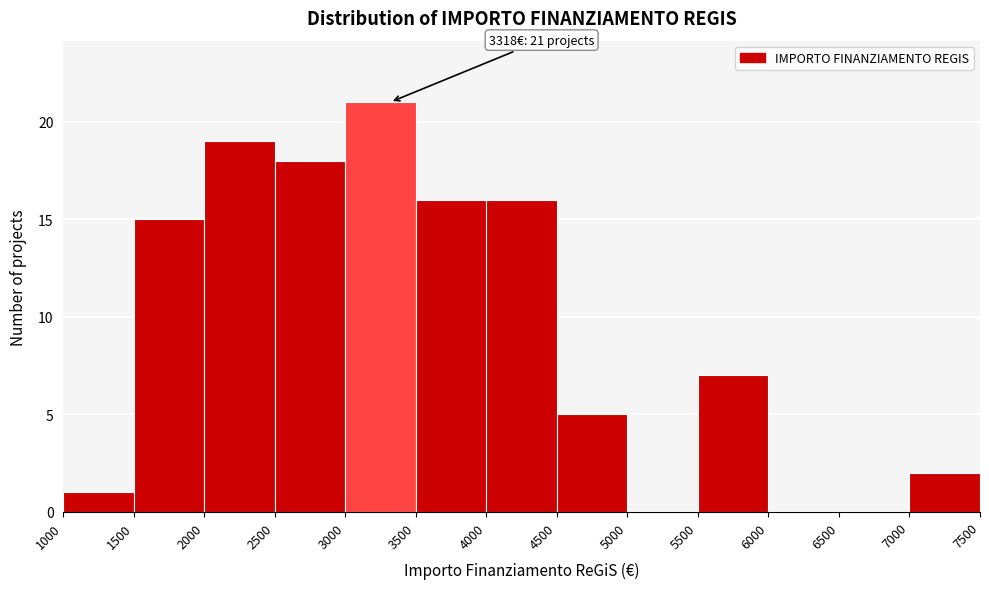

Over which range of the x-axis is the bar tallest?

3000 to 3500